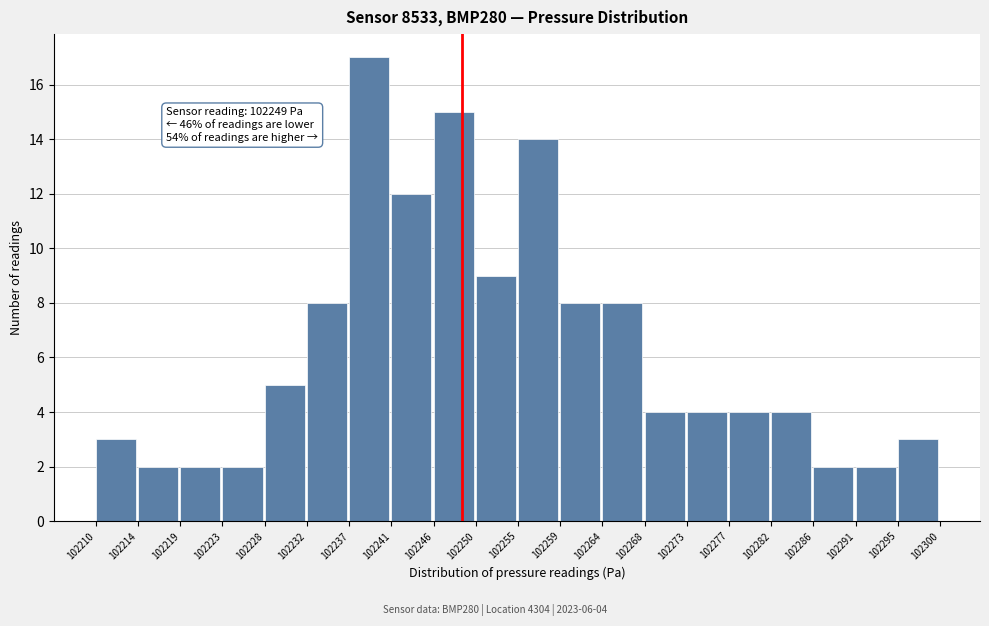

Which range on the x-axis has the tallest bar?

102237 to 102241